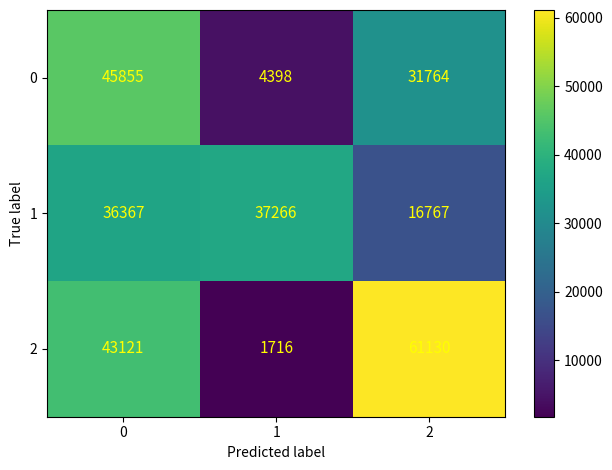

The value of 2 at 1 is 2316. True or false?

False